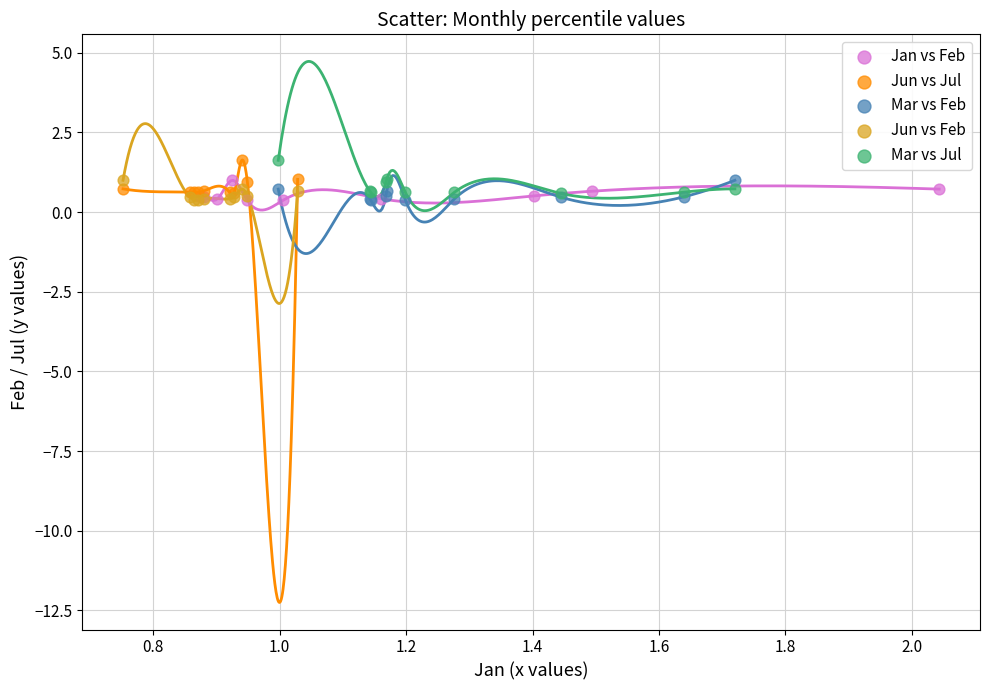

What are all the series names shown in the legend?

Jan vs Feb, Jun vs Jul, Mar vs Feb, Jun vs Feb, Mar vs Jul